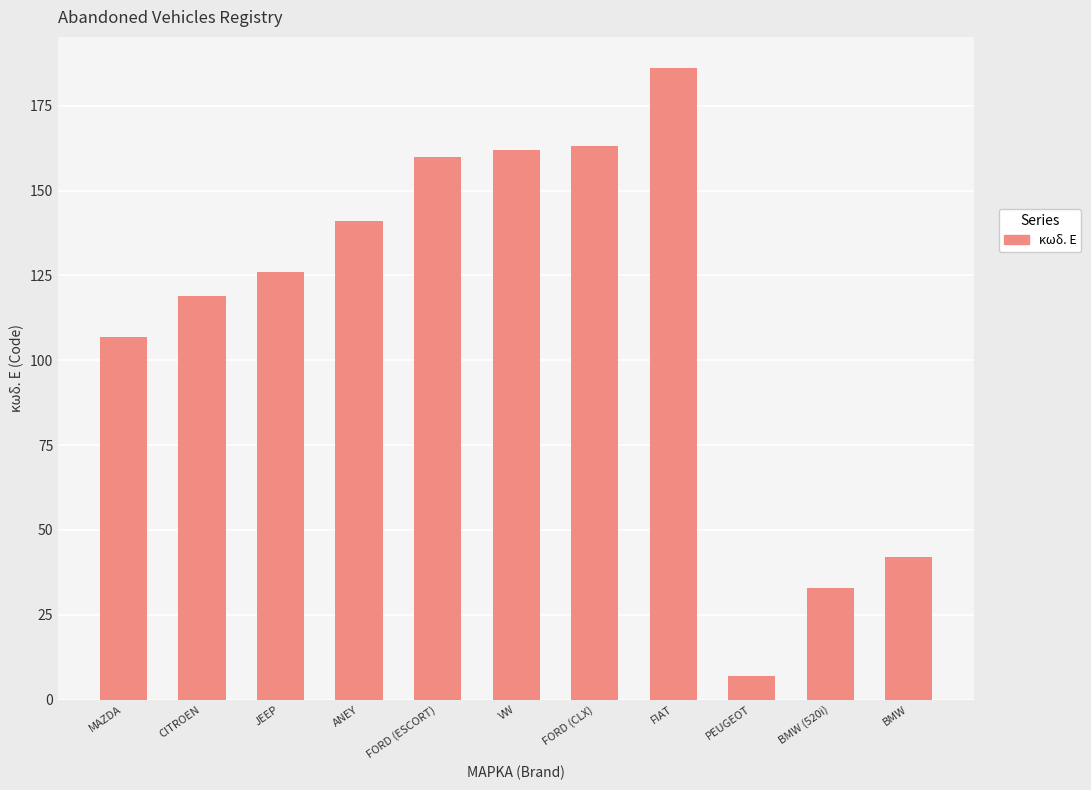

True or false: the data shows 41 at FIAT.

False